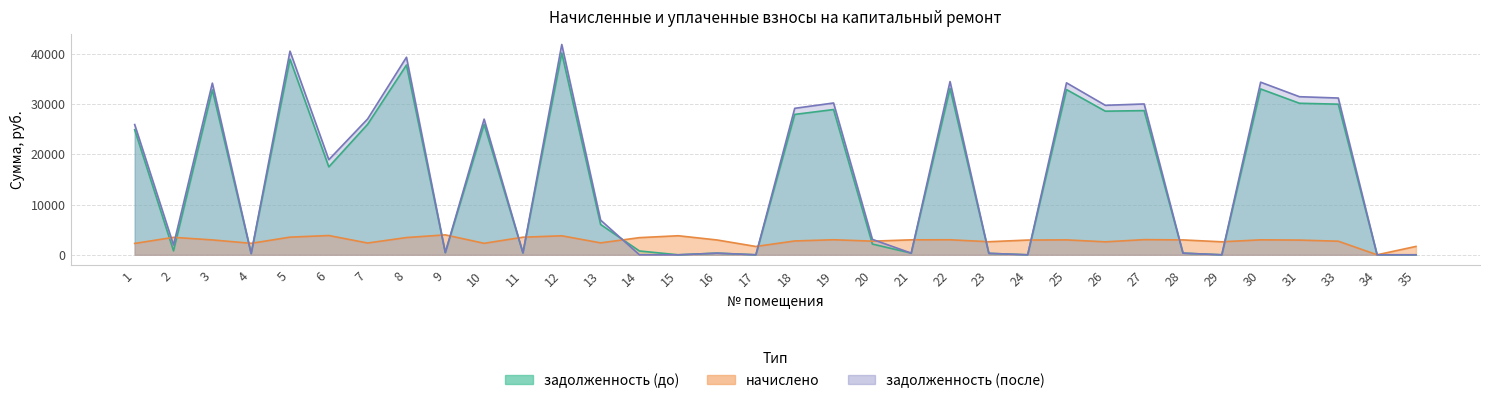

List the labels in order of задолженность (до) value, largest first.

12, 5, 8, 22, 30, 25, 3, 31, 33, 19, 27, 26, 18, 7, 10, 1, 6, 13, 20, 2, 14, 9, 11, 21, 28, 16, 23, 4, 15, 17, 24, 29, 34, 35